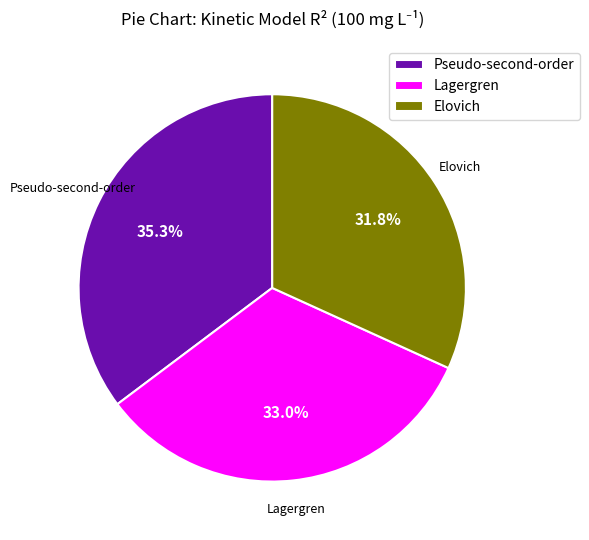

Which category has the smallest portion of the pie?

Elovich